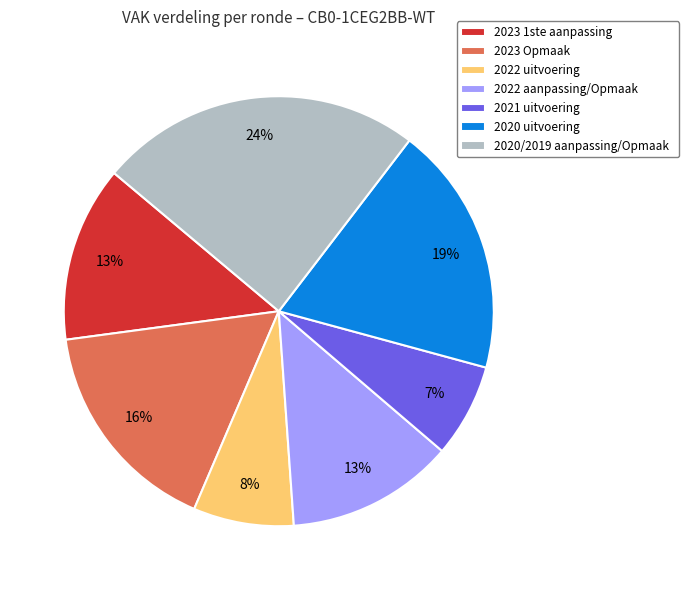

To the nearest percent, what is the average slice percentage?

14%